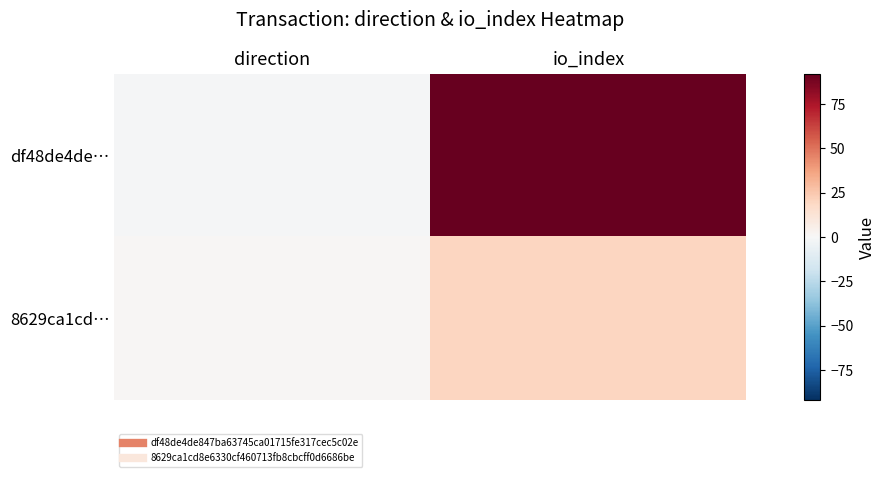

What is the total value across all series at io_index?

112